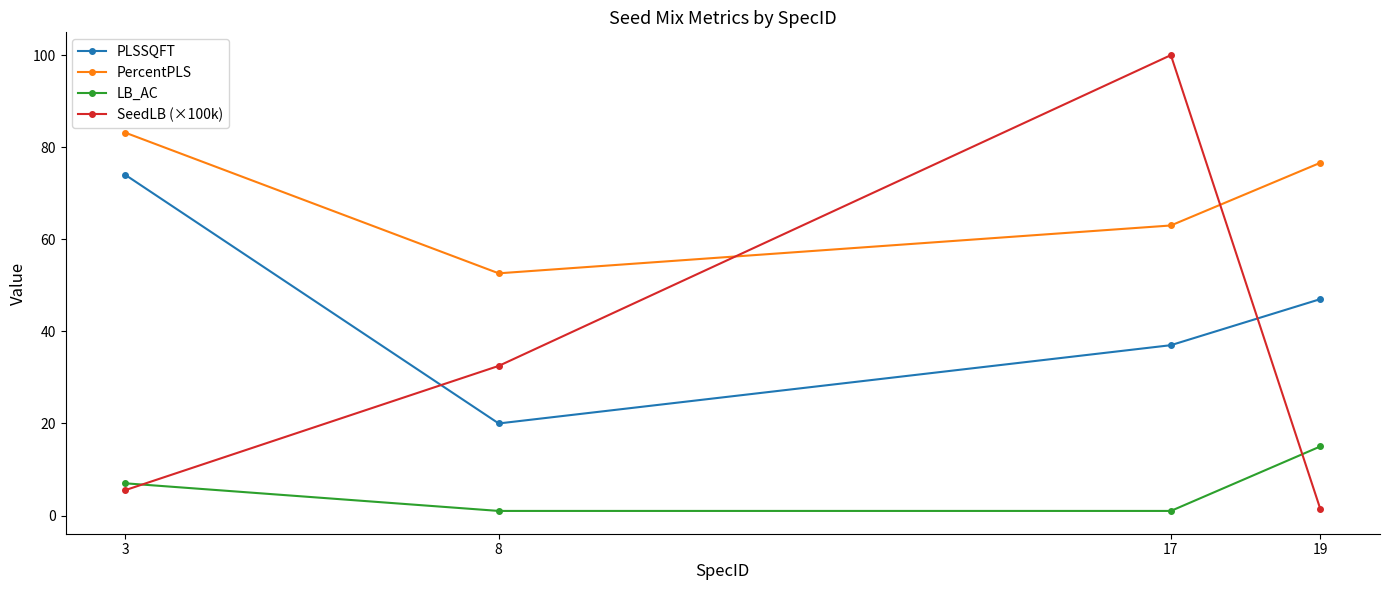

What is the value of the PLSSQFT point at the 3rd from the left?

37.0